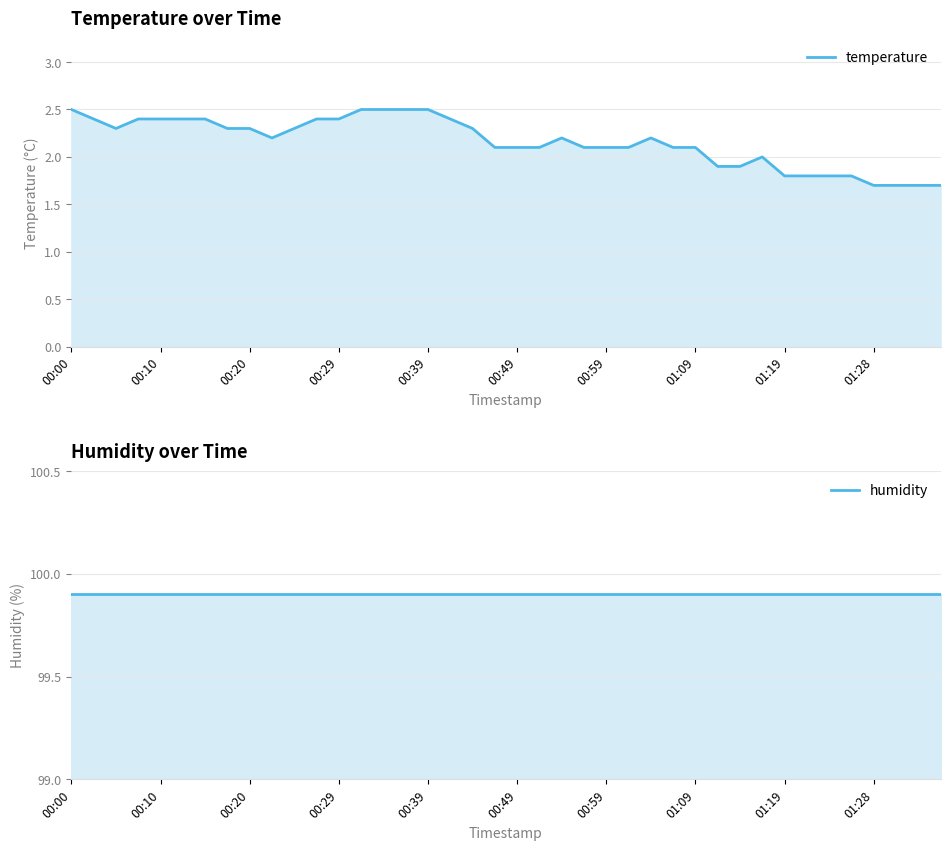

Which series has the largest total across all categories?

humidity